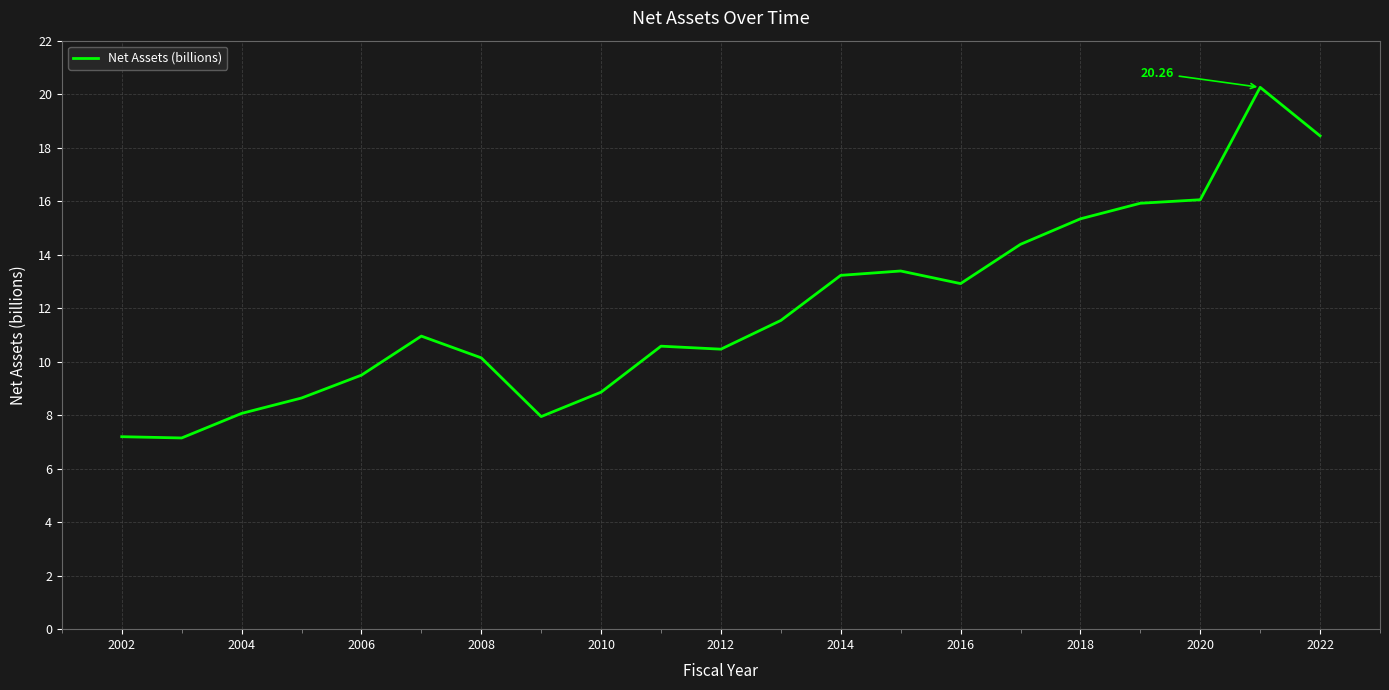

Does the chart have visible grid lines?

Yes